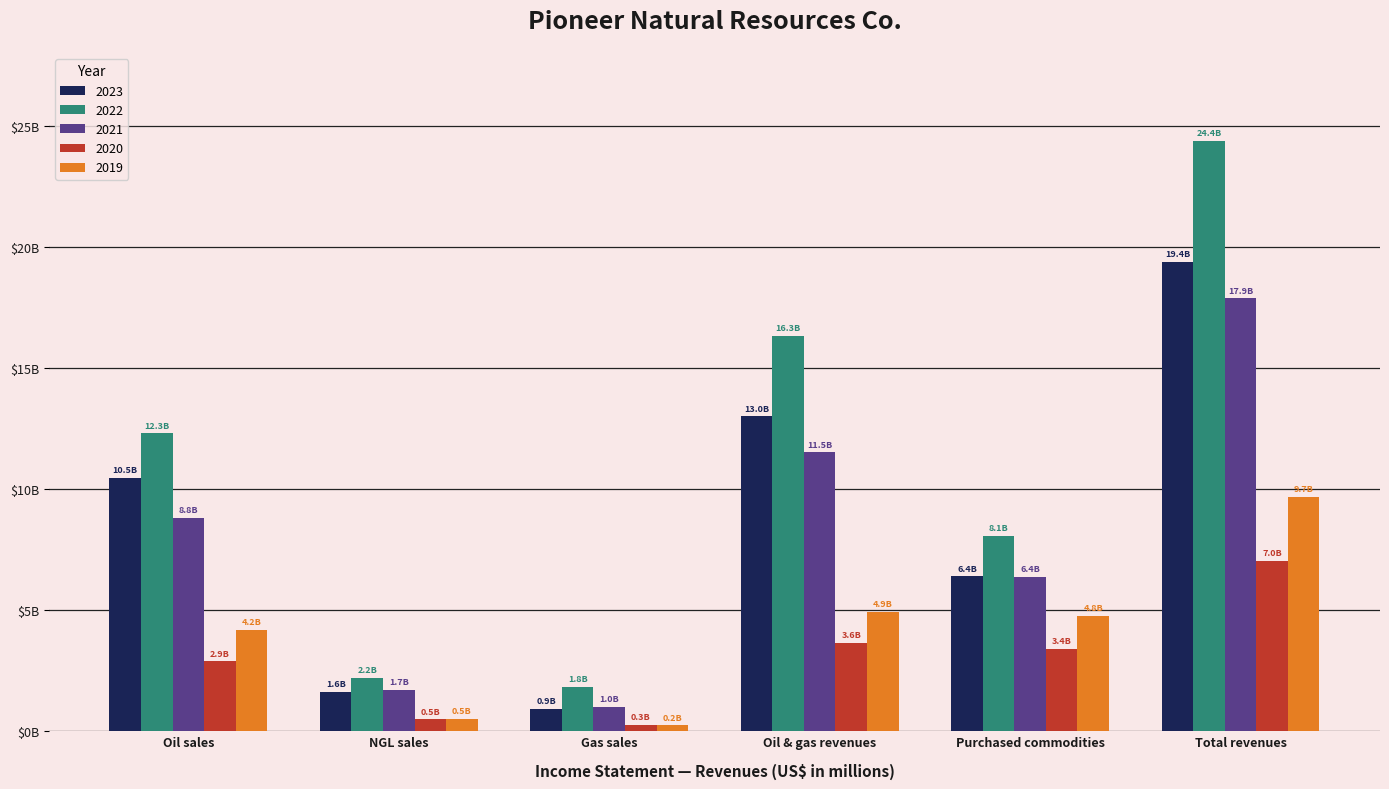

At which category does the chart reach its peak across all series?

Total revenues